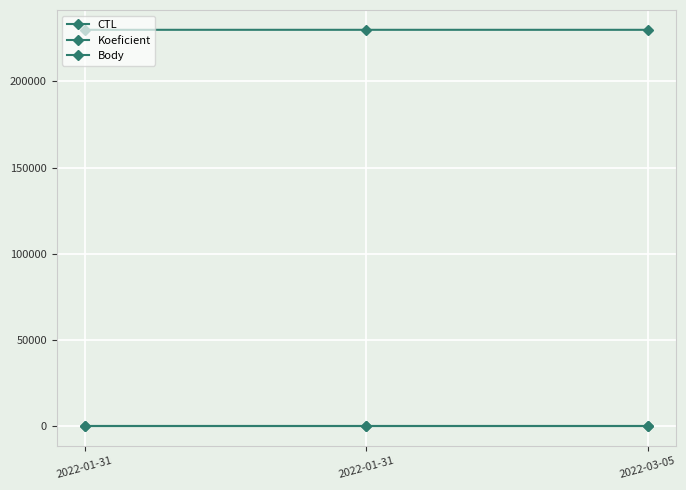

Is this an area chart (filled region under the line)?

No